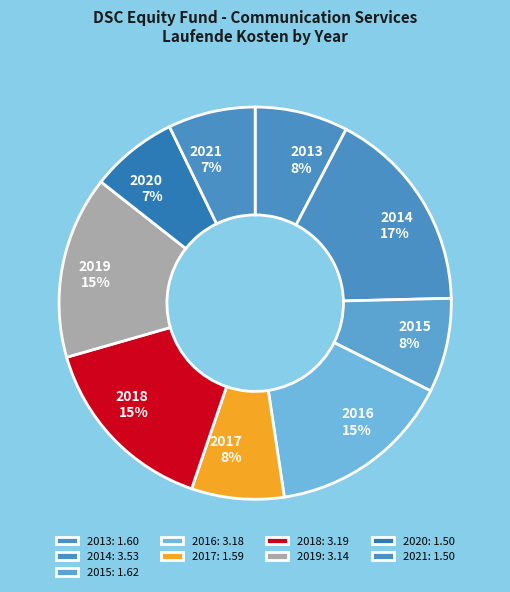

To the nearest percent, what is the difference between the largest and smallest slice percentages?

10%